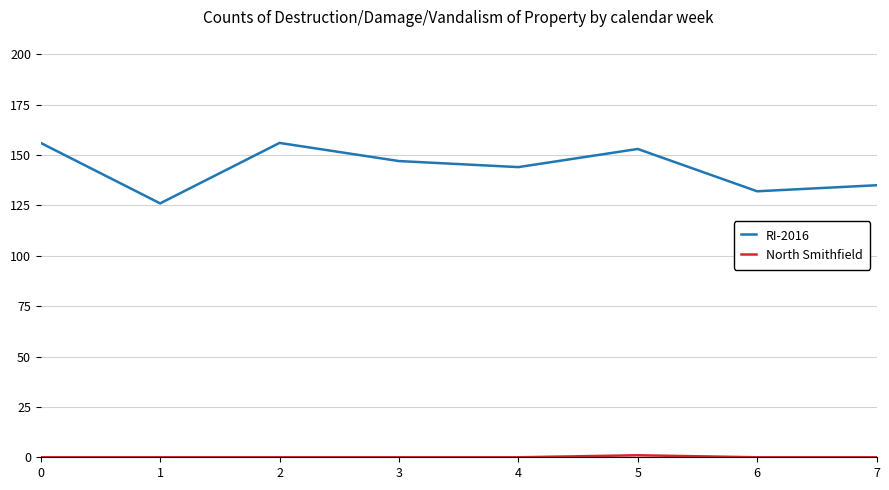

The value of RI-2016 at 5 is 72. True or false?

False